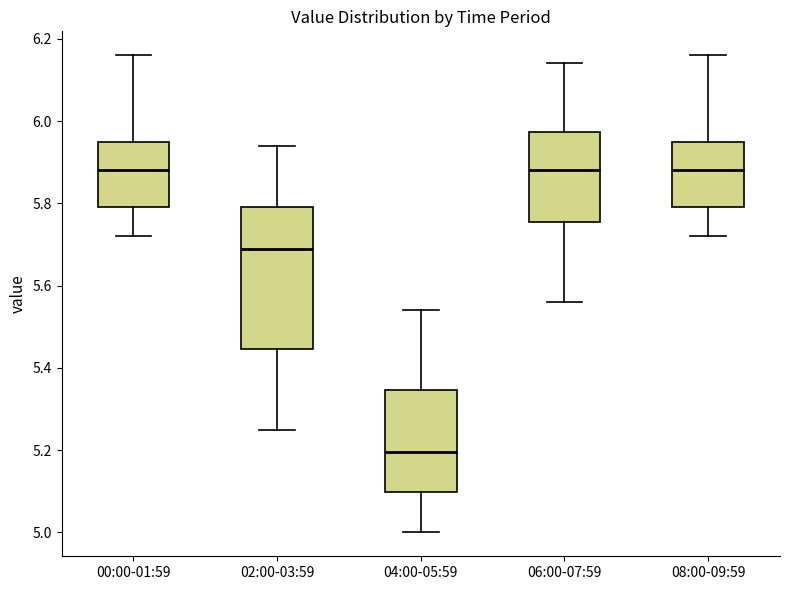

Where is the upper edge of the box for 00:00-01:59 on the y-axis? The values are not printed on the chart, so give them approximately, as read against the axis.

5.96